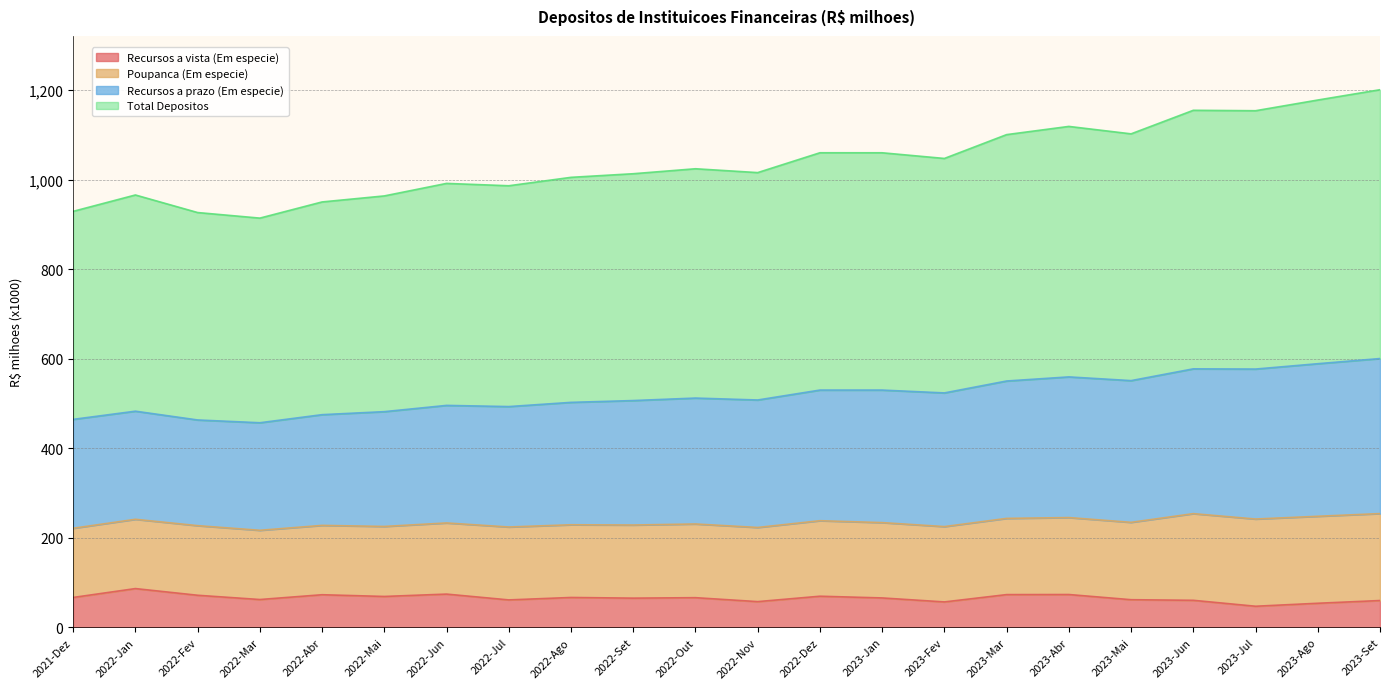

How many lines are shown in the chart?

4